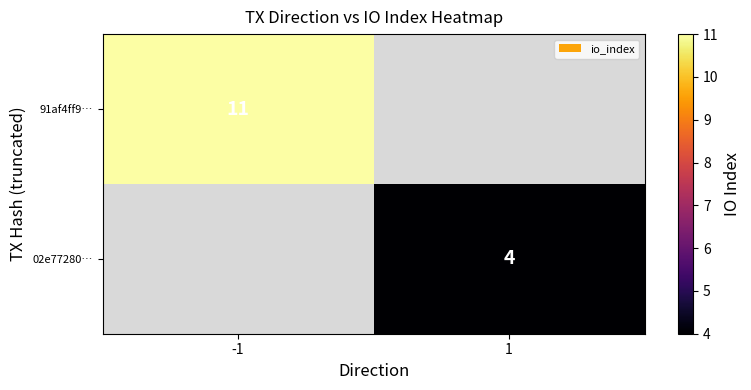

Which series has the widest spread of values?

91af4ff9…